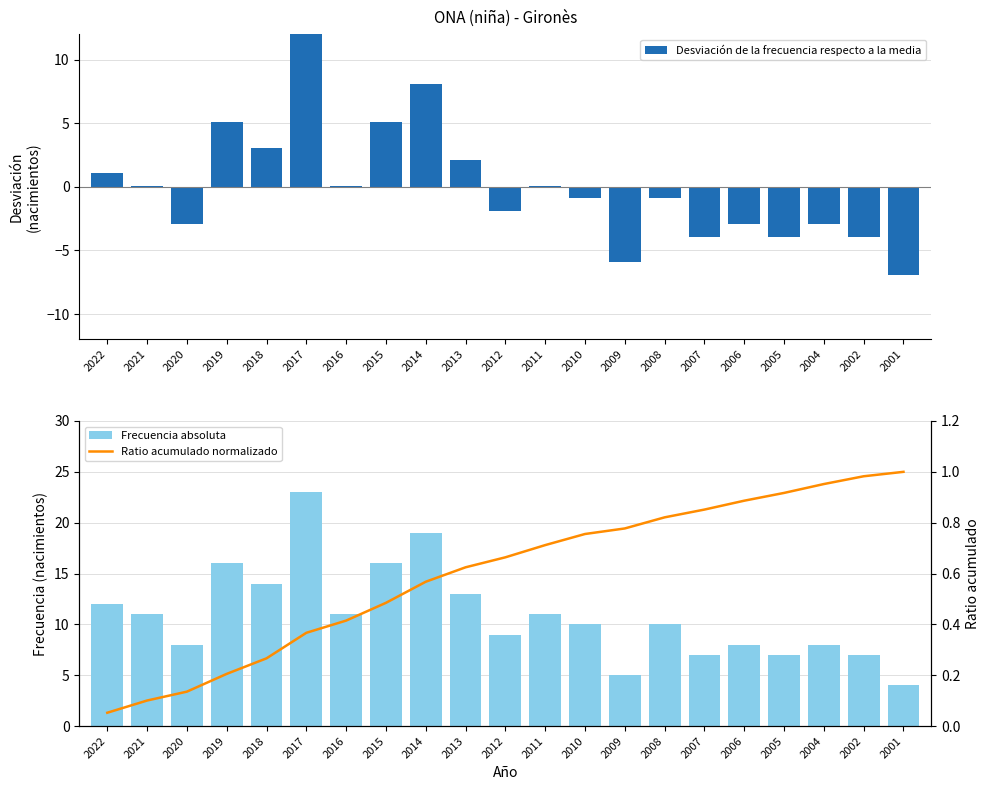

Reading left to right, transcribe all the data shown in this chart.

Desviación de la frecuencia respecto a la media: 2022=1.1	2021=0.1	2020=-2.9	2019=5.1	2018=3.1	2017=12.1	2016=0.1	2015=5.1	2014=8.1	2013=2.1	2012=-1.9	2011=0.1	2010=-0.9	2009=-5.9	2008=-0.9	2007=-3.9	2006=-2.9	2005=-3.9	2004=-2.9	2002=-3.9	2001=-6.9
Frecuencia absoluta: 2022=12.0	2021=11.0	2020=8.0	2019=16.0	2018=14.0	2017=23.0	2016=11.0	2015=16.0	2014=19.0	2013=13.0	2012=9.0	2011=11.0	2010=10.0	2009=5.0	2008=10.0	2007=7.0	2006=8.0	2005=7.0	2004=8.0	2002=7.0	2001=4.0
Ratio acumulado normalizado: 2022=0.1	2021=0.1	2020=0.1	2019=0.2	2018=0.3	2017=0.4	2016=0.4	2015=0.5	2014=0.6	2013=0.6	2012=0.7	2011=0.7	2010=0.8	2009=0.8	2008=0.8	2007=0.9	2006=0.9	2005=0.9	2004=1.0	2002=1.0	2001=1.0